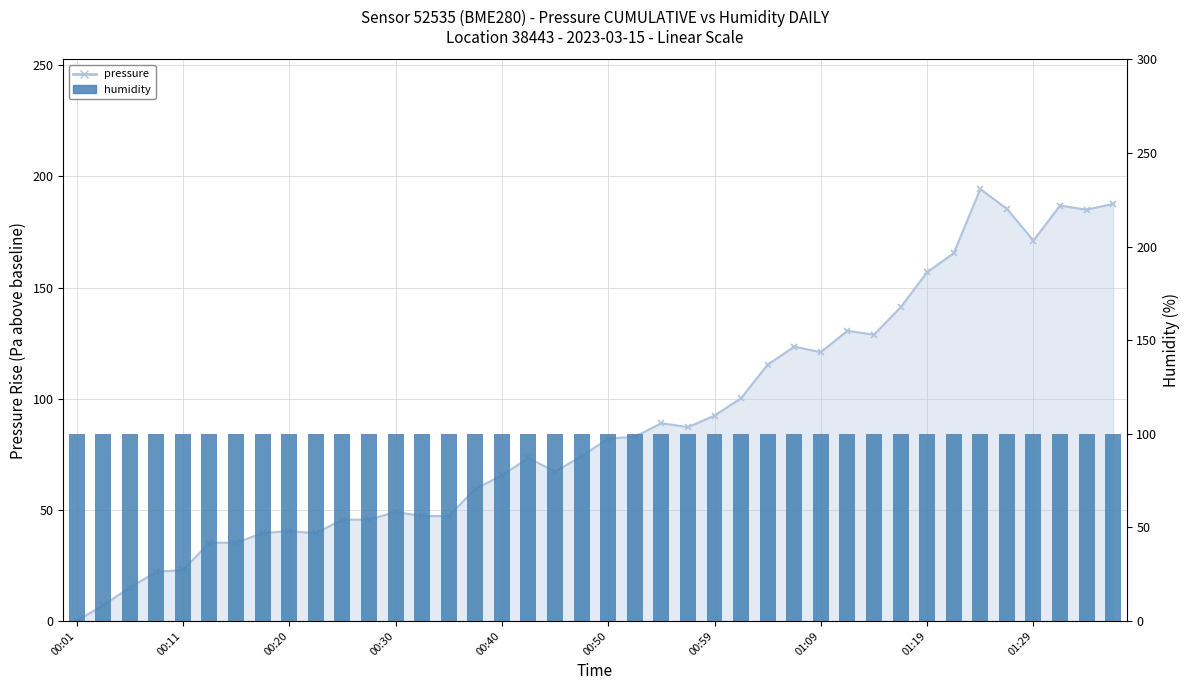

Reading right to left, transcribe all the data shown in this chart.

187.7	185.0	186.9	171.1	185.4	194.3	165.5	156.9	141.1	128.8	130.6	120.9	123.4	115.3	100.2	92.4	87.2	89.0	82.9	82.0	74.1	67.2	73.4	65.5	59.4	47.2	47.2	49.0	45.6	45.6	39.5	40.4	39.5	35.2	35.2	22.9	22.1	15.0	7.1	0.0